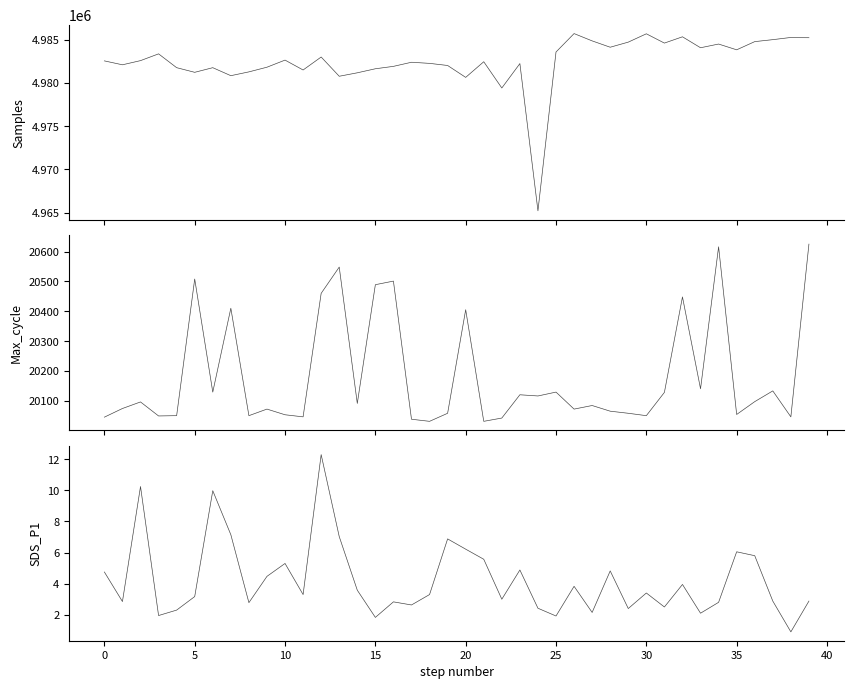

How many lines are shown in the chart?

3